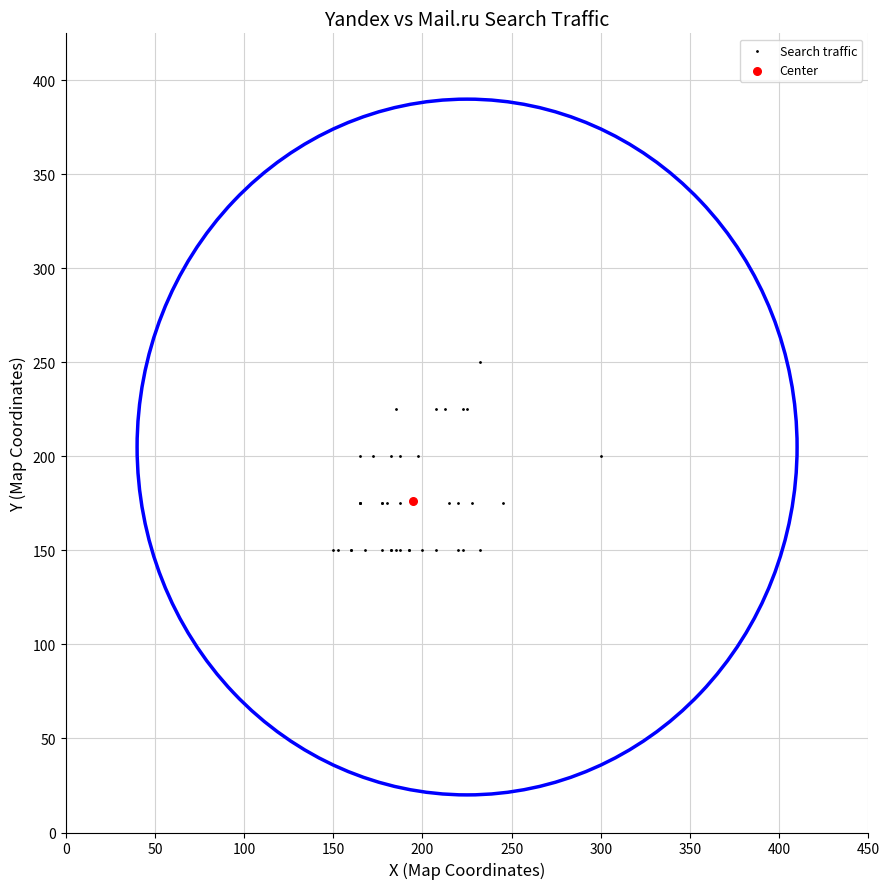

What are all the series names shown in the legend?

Search traffic, Center